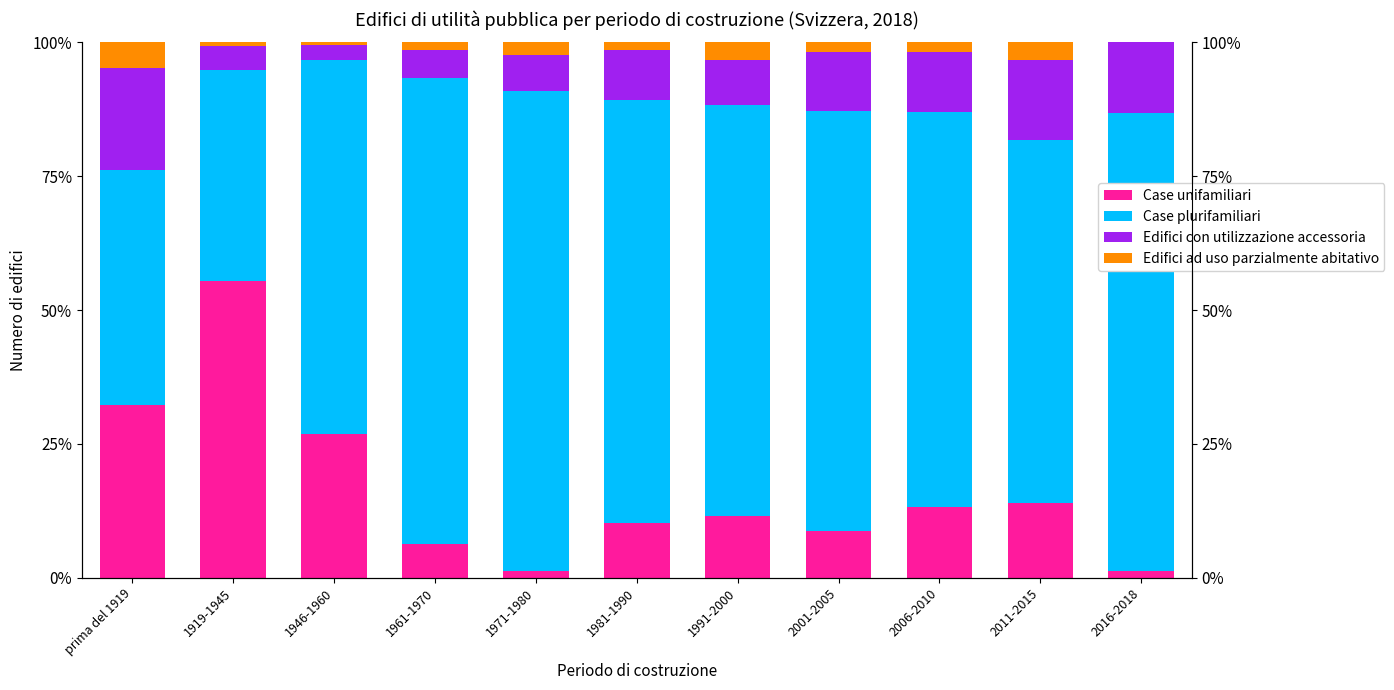

How many series are shown in this chart?

4